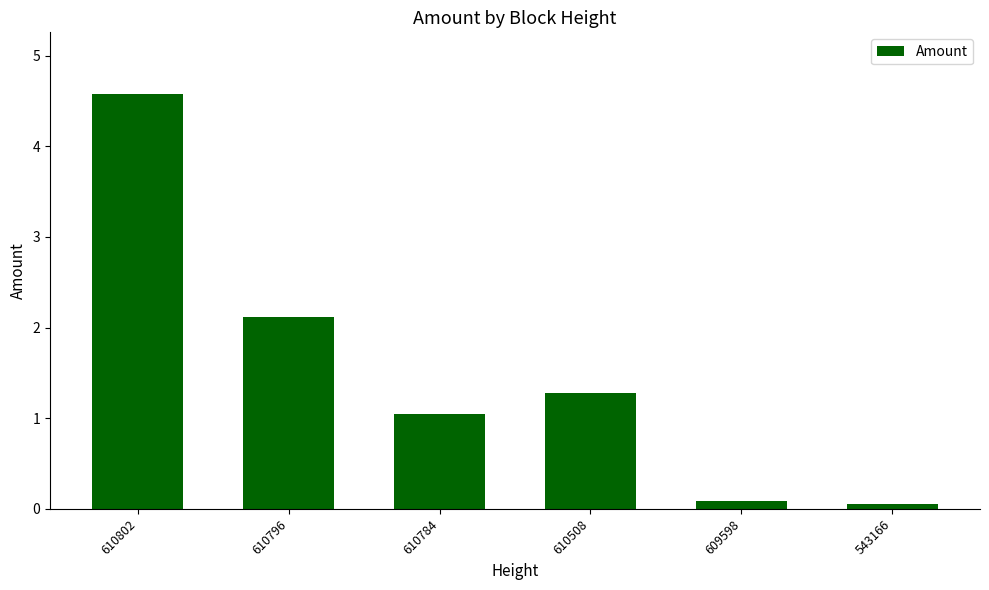

What is the difference between the maximum and second lowest values?

4.5